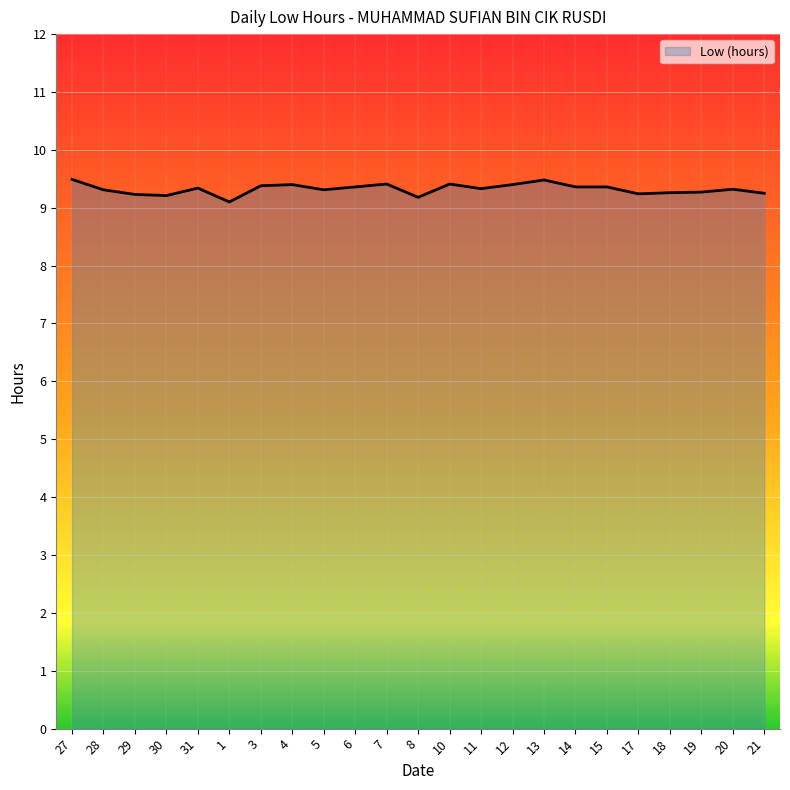

True or false: the data has more than 0 interior local peaks.

True